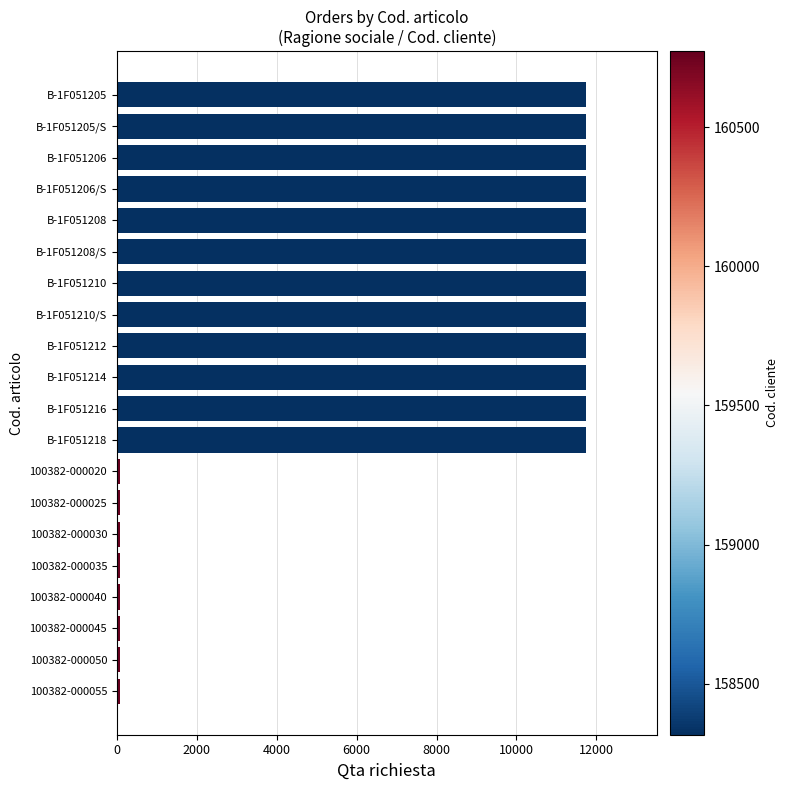

What is the difference between the second highest and second lowest values?

11678